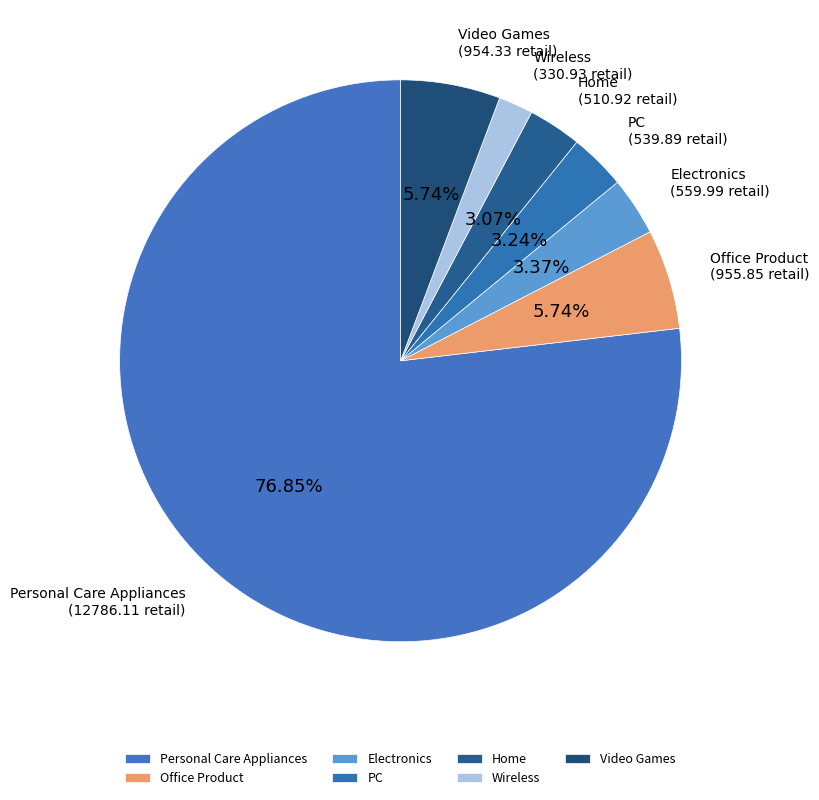

How many segments does this pie chart have?

7